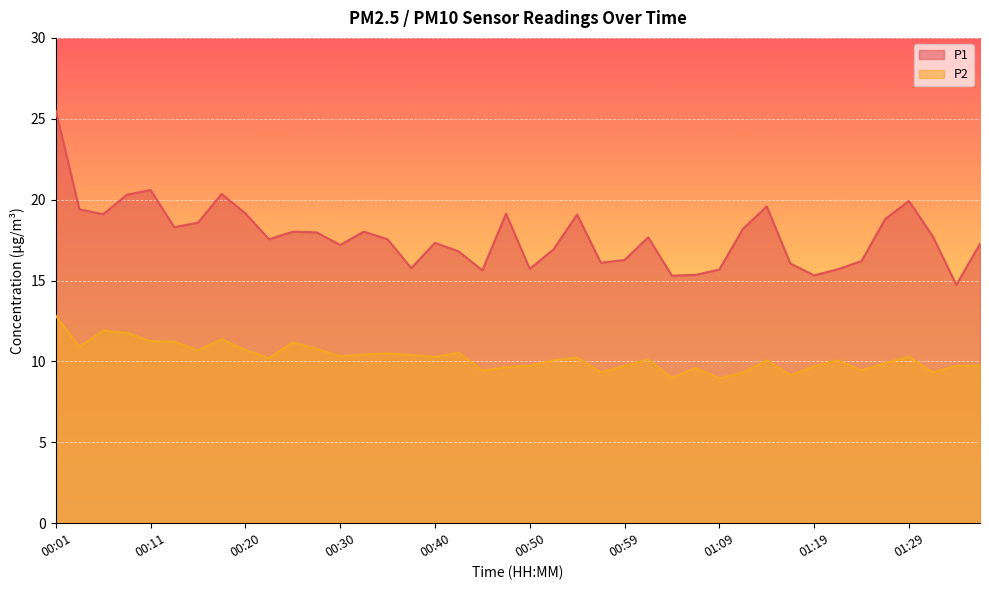

List the labels in order of P1 value, smallest first.

01:34, 01:04, 01:19, 01:07, 00:45, 01:09, 01:21, 00:50, 00:37, 01:16, 00:57, 01:24, 00:59, 00:42, 00:52, 00:30, 01:36, 00:40, 00:23, 00:35, 01:02, 01:31, 00:28, 00:25, 00:33, 01:12, 00:13, 00:16, 01:26, 00:55, 00:06, 00:47, 00:20, 00:03, 01:14, 01:29, 00:08, 00:18, 00:11, 00:01